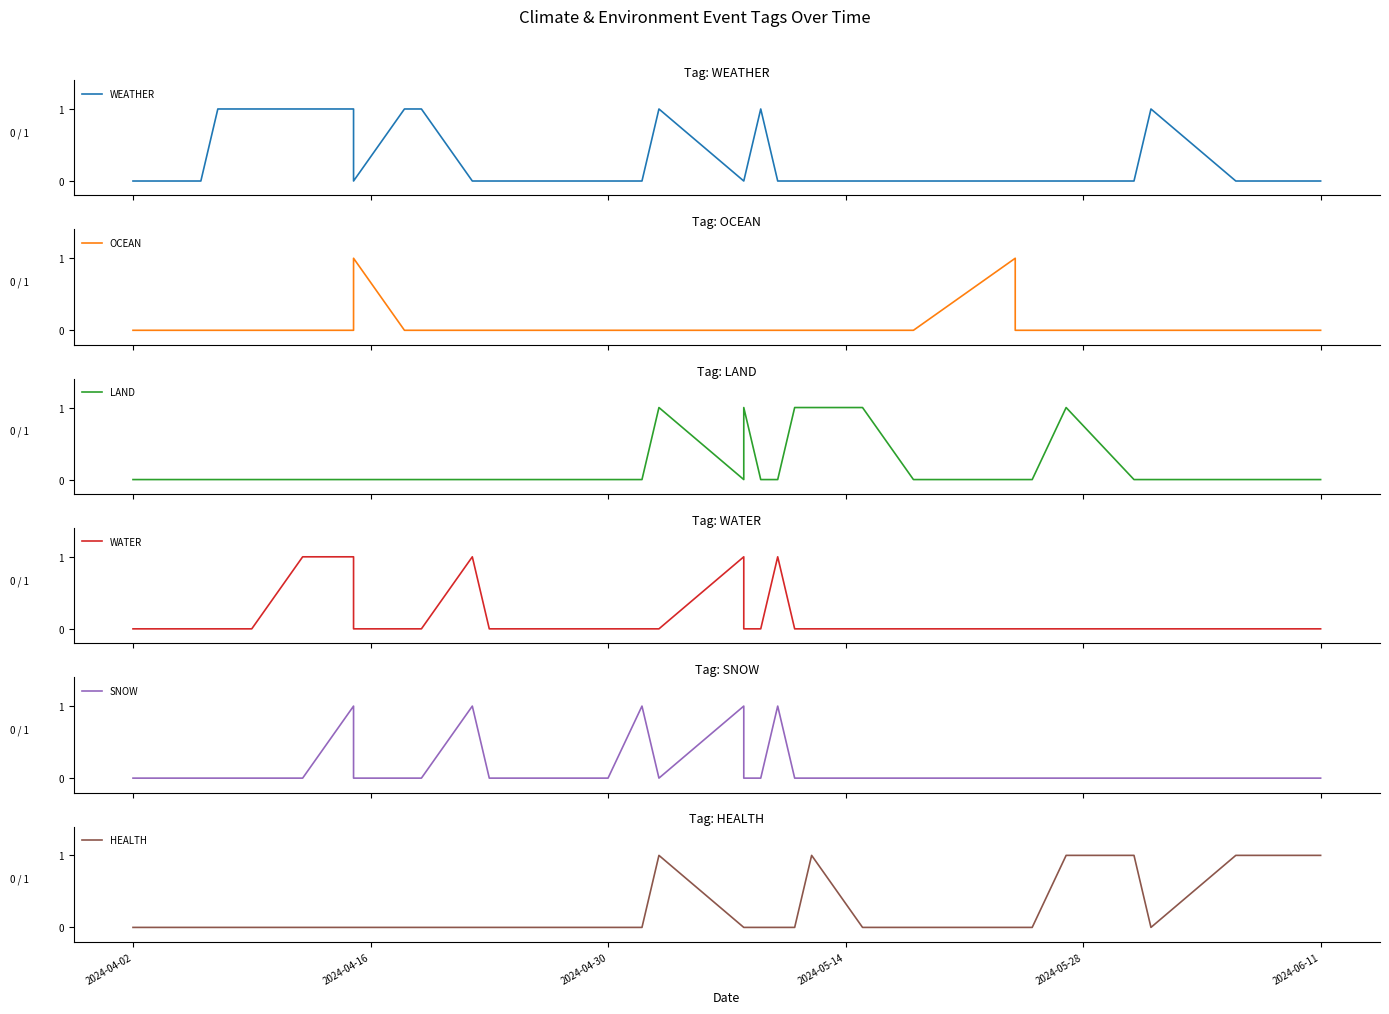

At which label is WATER closest to 0?

2024-04-02